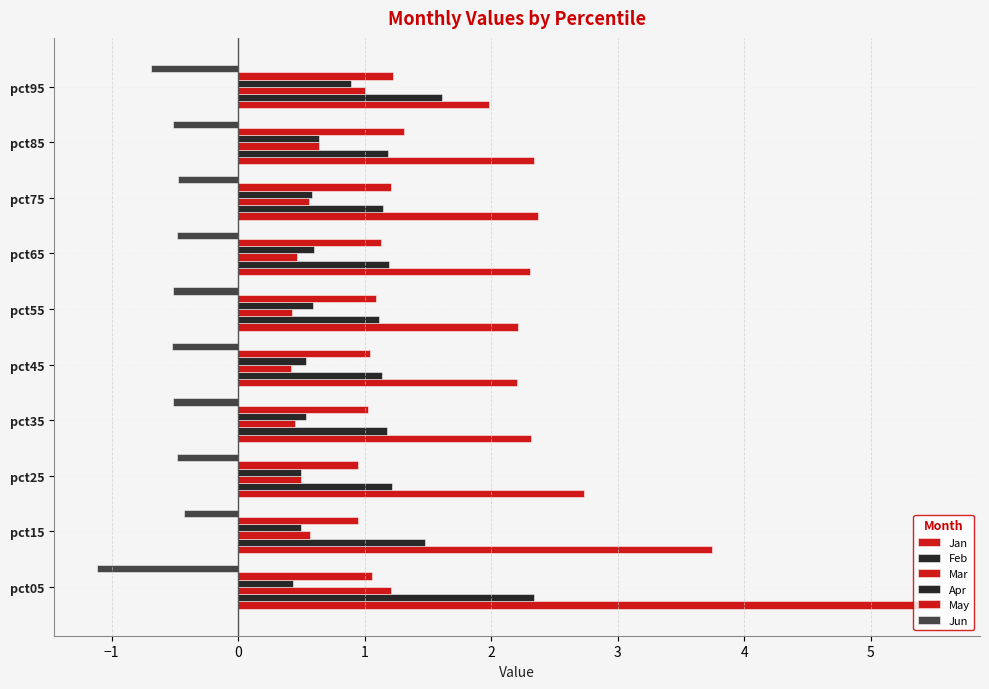

How many categories are shown in the chart?

10